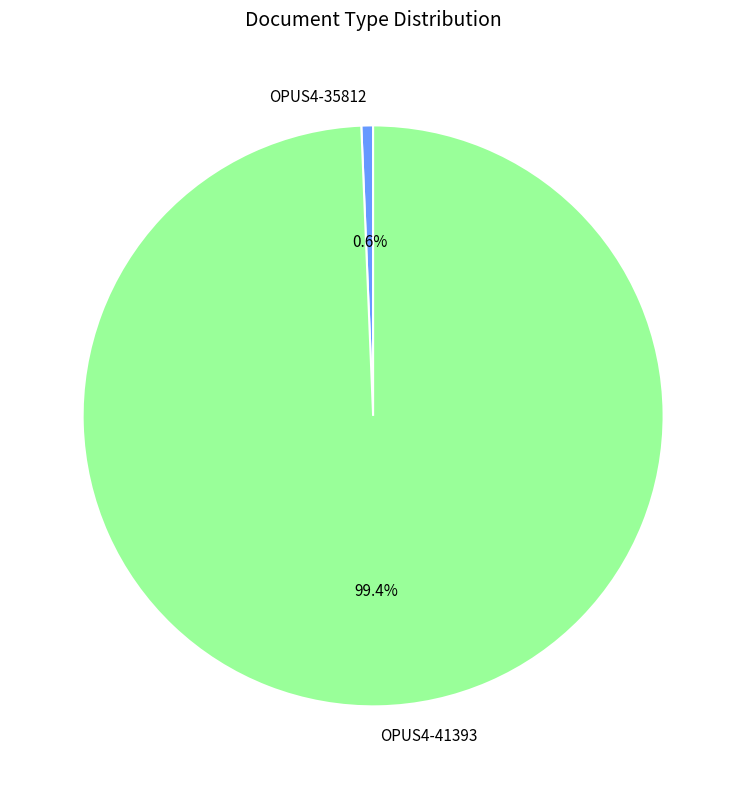

Which slice is the largest?

OPUS4-41393